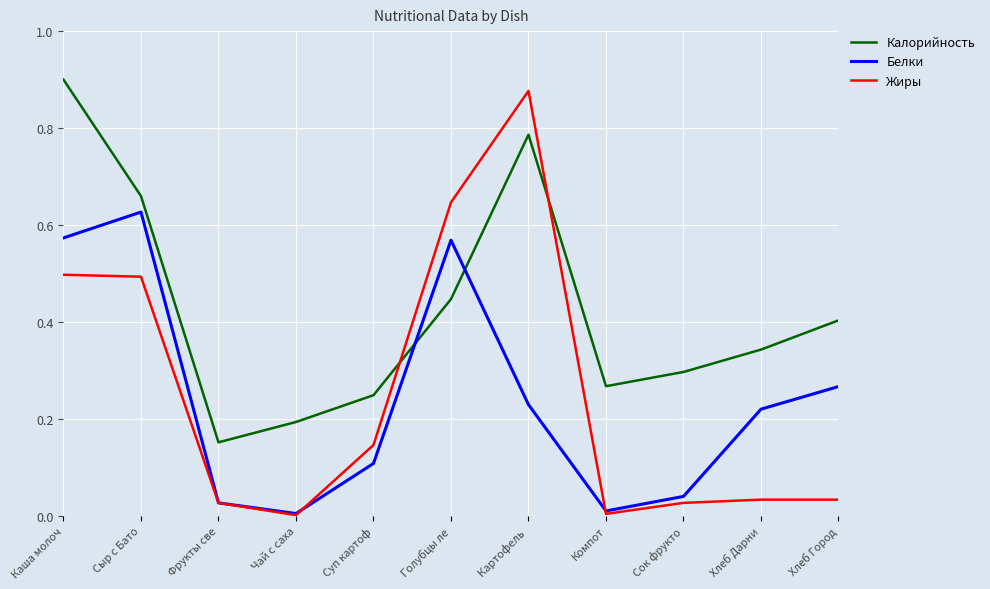

Which series changed the most between Фрукты све and Хлеб Дарни?

Белки